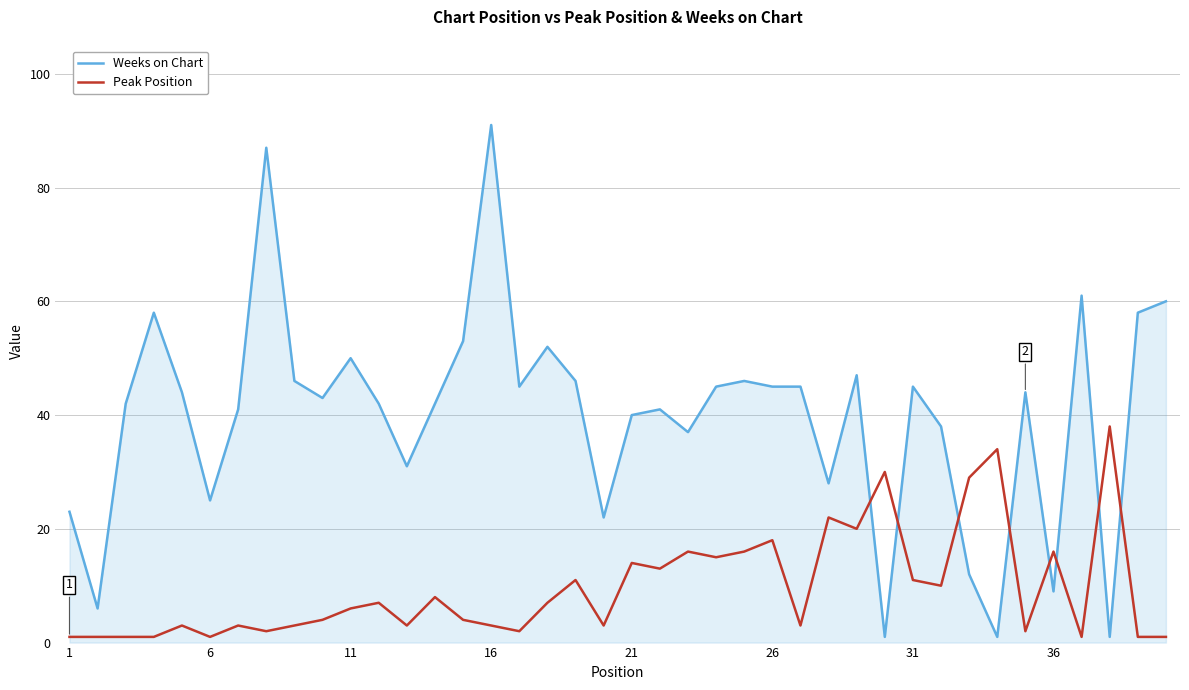

True or false: Weeks on Chart and Peak Position cross at least once.

True